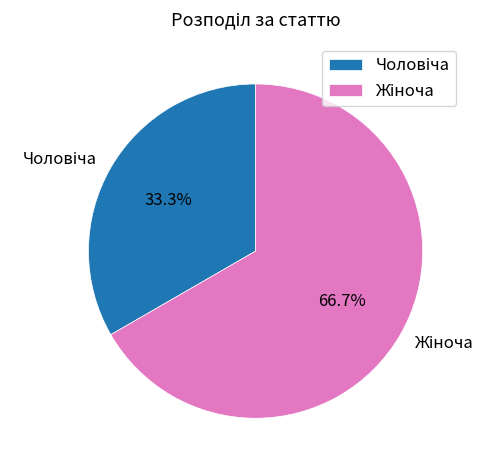

Is there a majority slice in this chart?

Yes